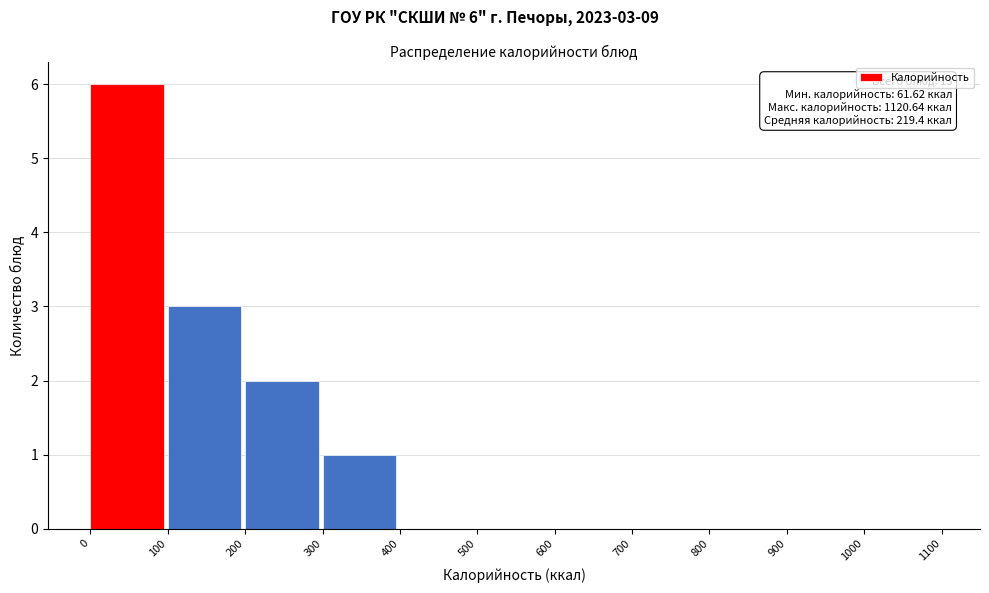

Over which range of the x-axis is the bar tallest?

0 to 100